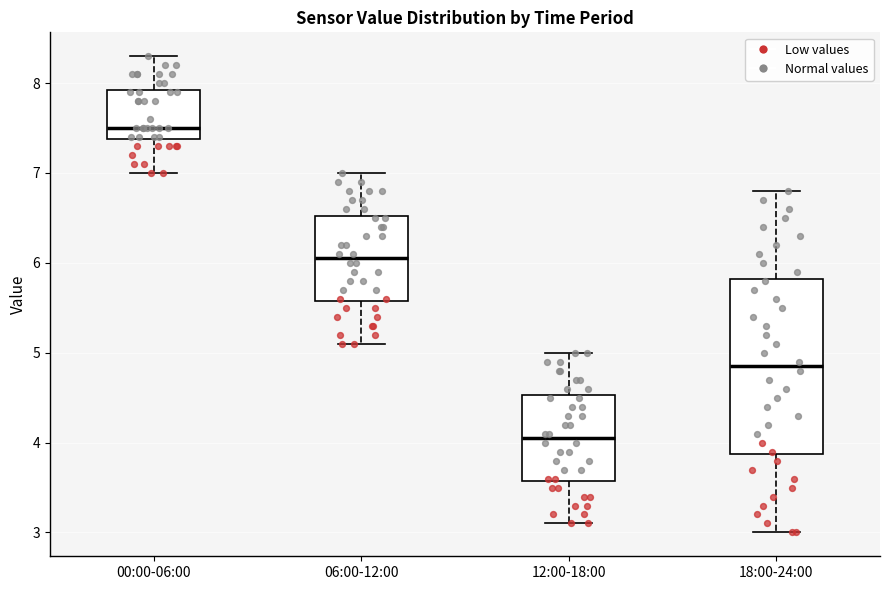

Which box has the lowest median line?

12:00-18:00